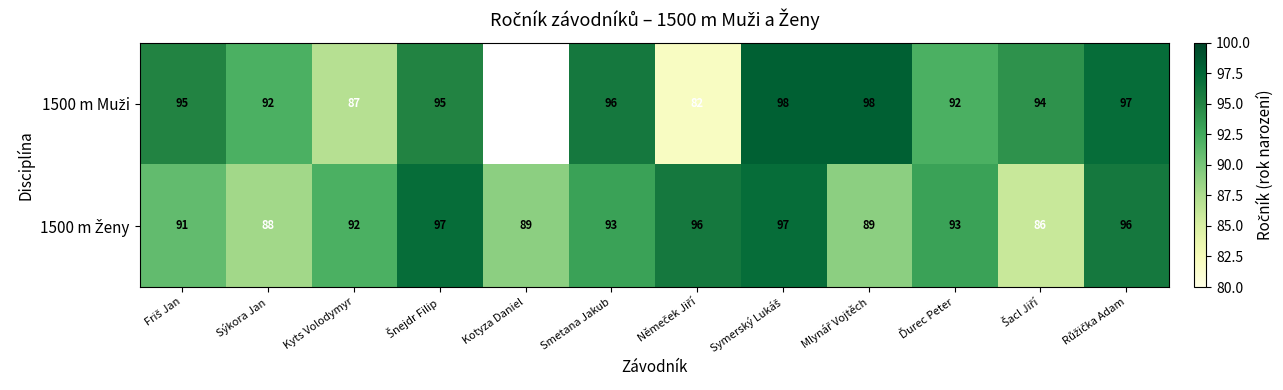

Rank the series at Sýkora Jan from highest to lowest value.

1500 m Muži, 1500 m Ženy